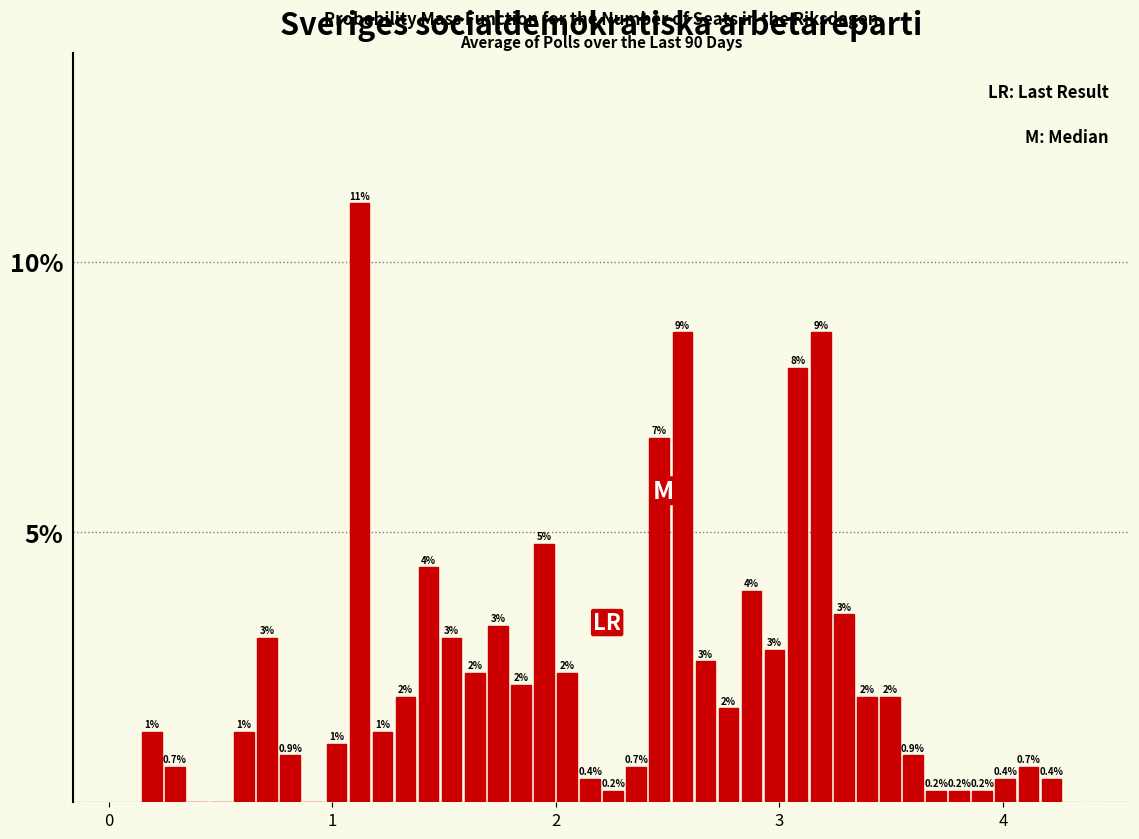

Read against the x-axis, roughly where is the centre of the tallest bar?

1.1